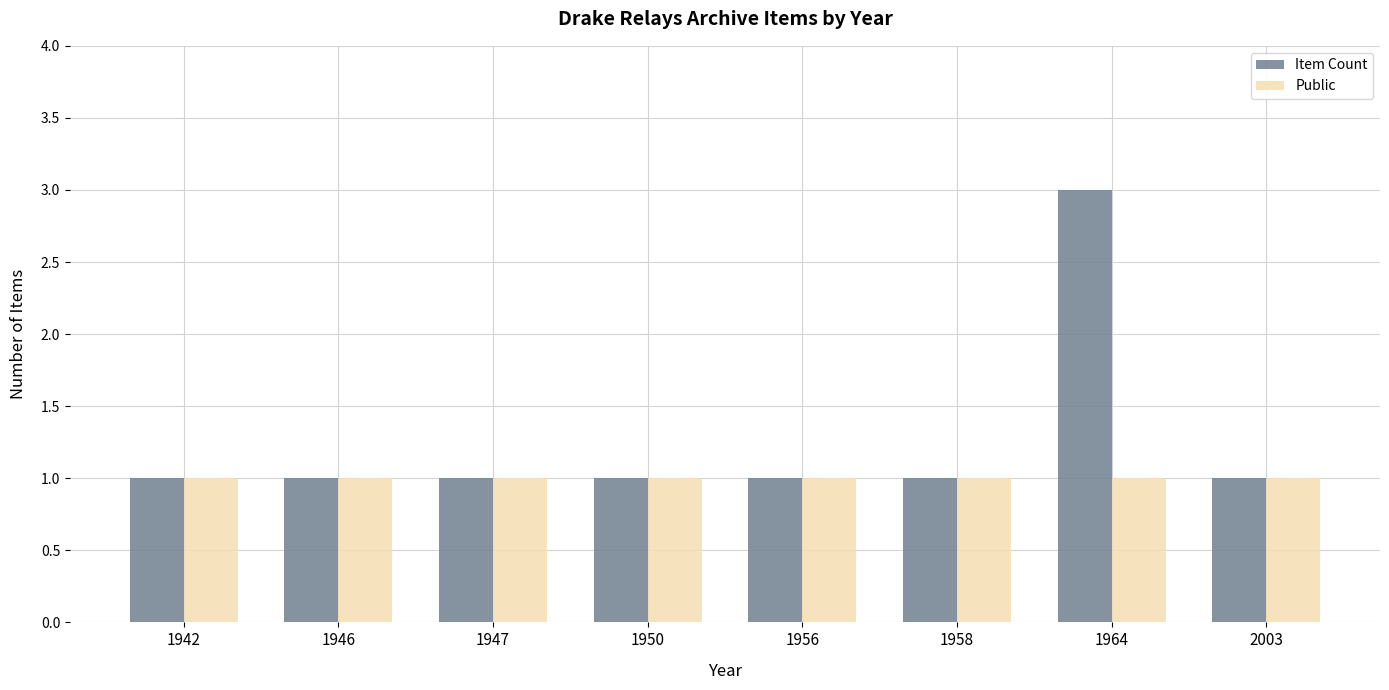

Rank the series by their average value, from lowest to highest.

Public, Item Count